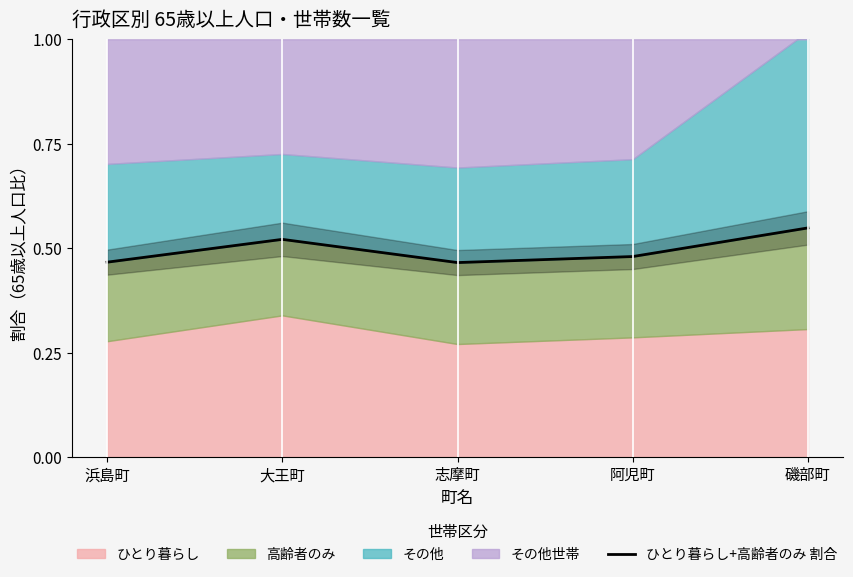

True or false: the data shows 0.5 at 志摩町.

True